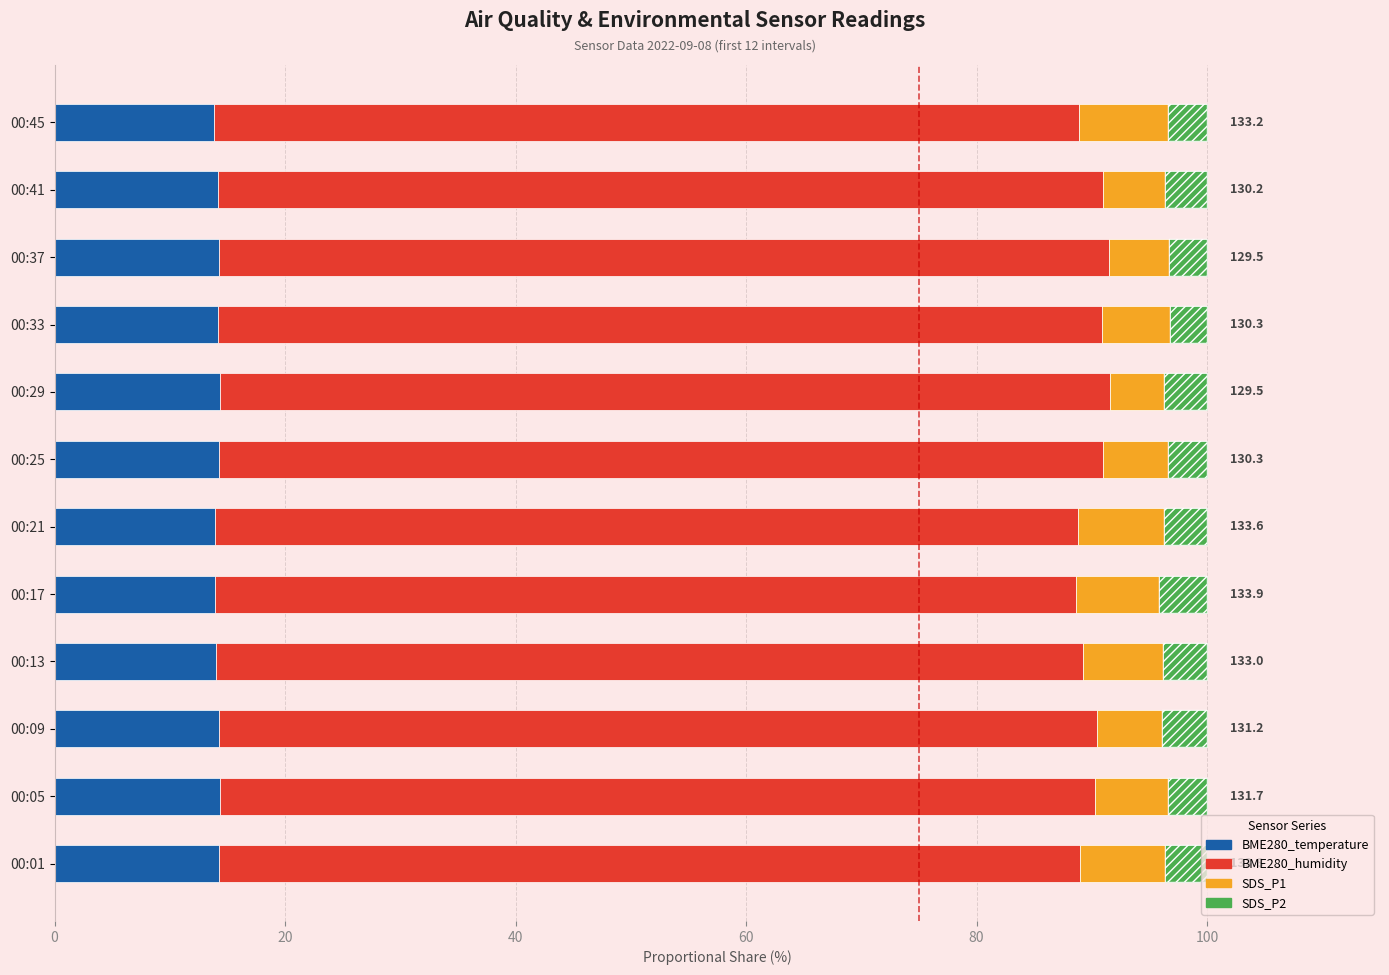

How many bars are there in total?

48